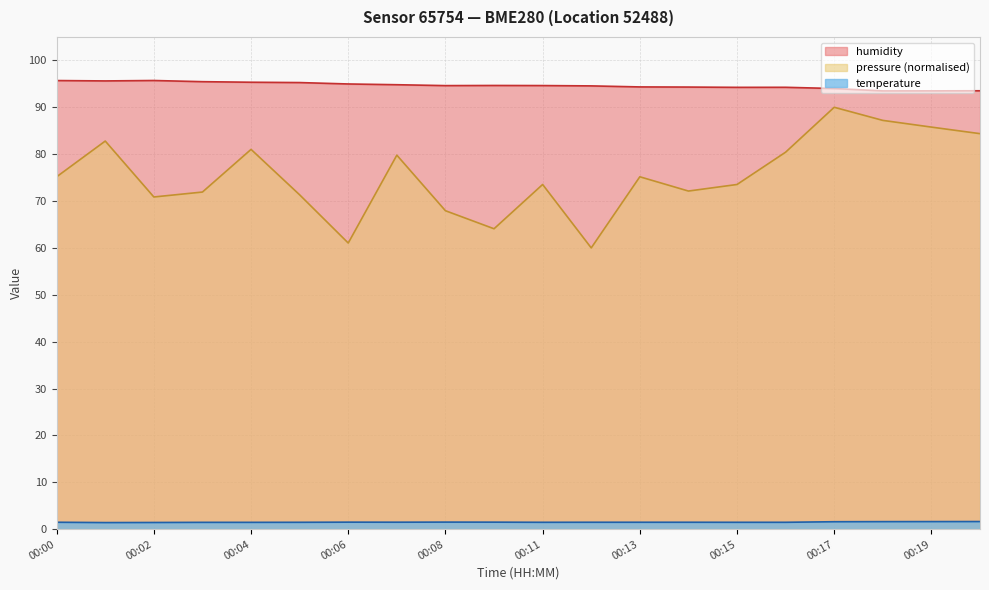

At 00:14, list the series in order from largest to smallest.

humidity, pressure_norm, temperature